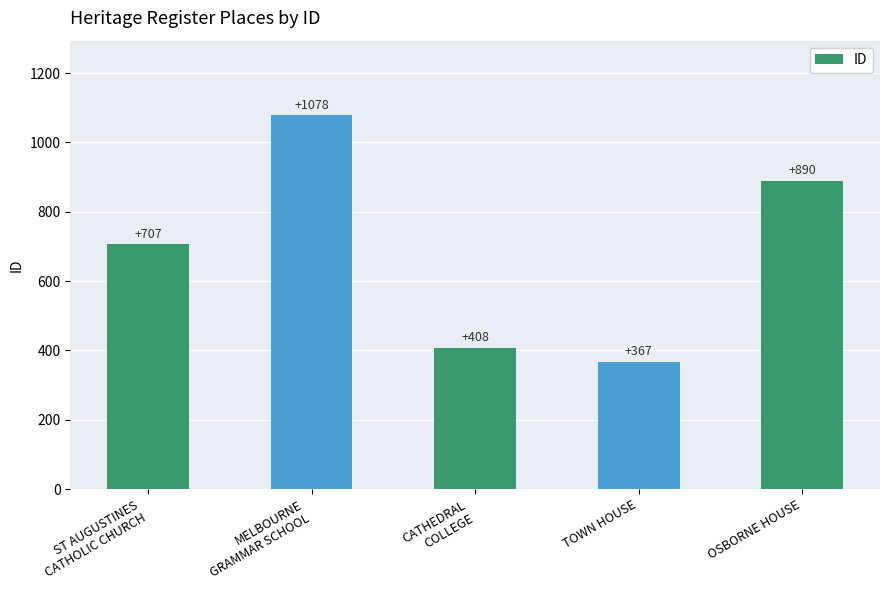

What position from the right is TOWN HOUSE?

2